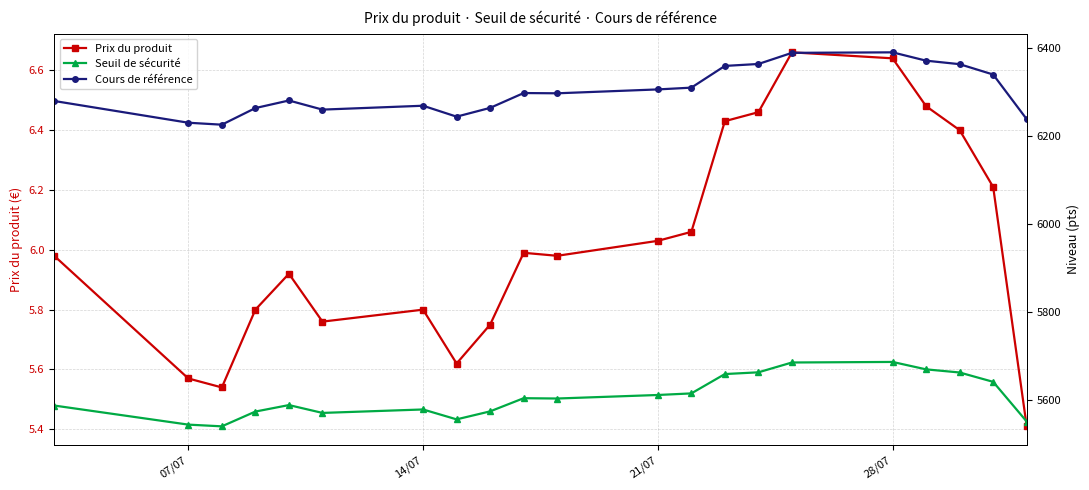

What is the minimum value for Prix du produit?

5.4